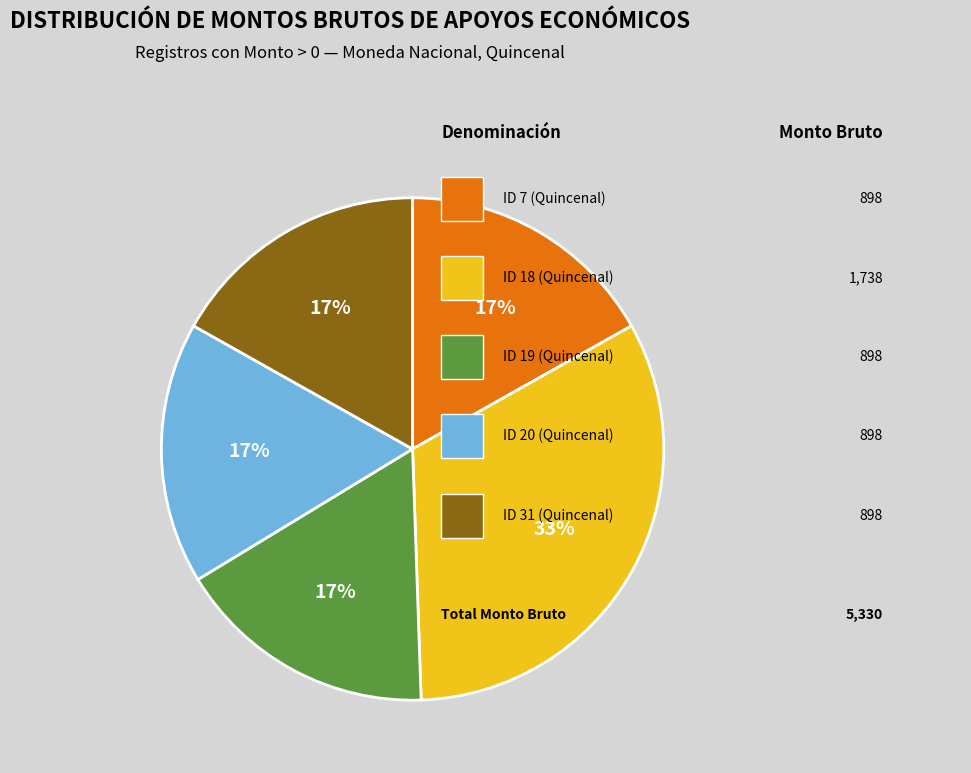

To the nearest percent, what is the difference between the largest and smallest slice percentages?

16%